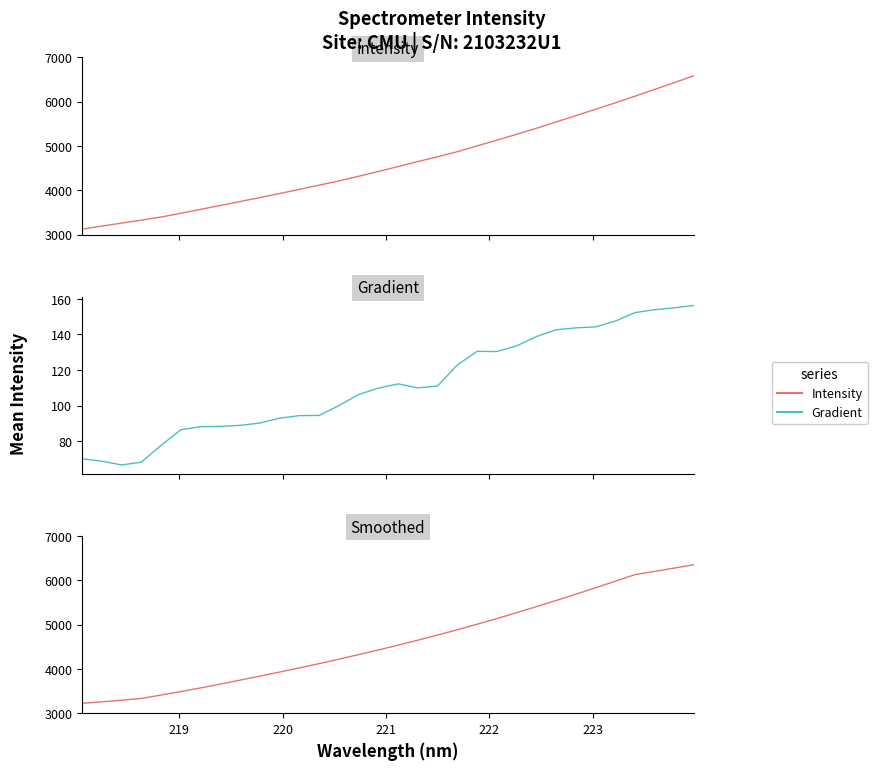

What is the difference between the second highest and second lowest values in the Gradient series?

86.6